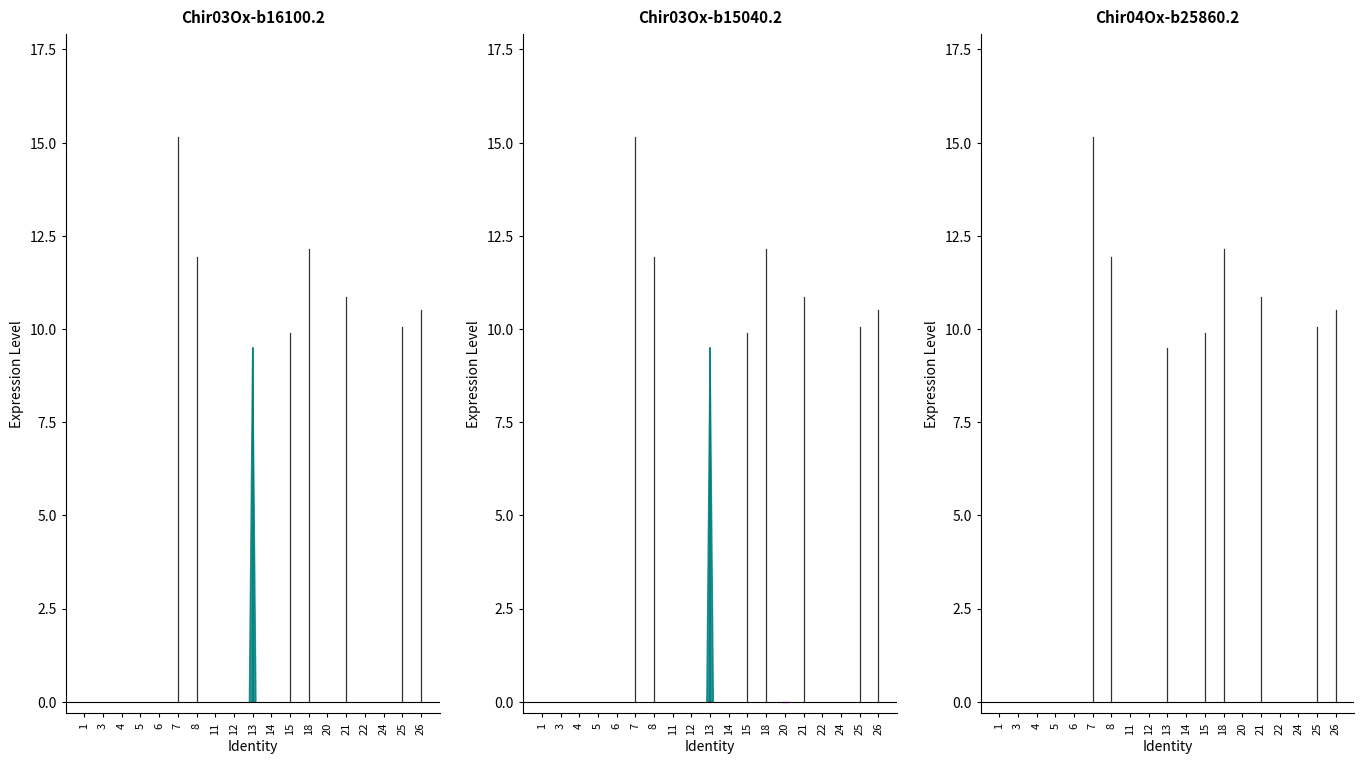

How many values in Overtime are above zero?

8